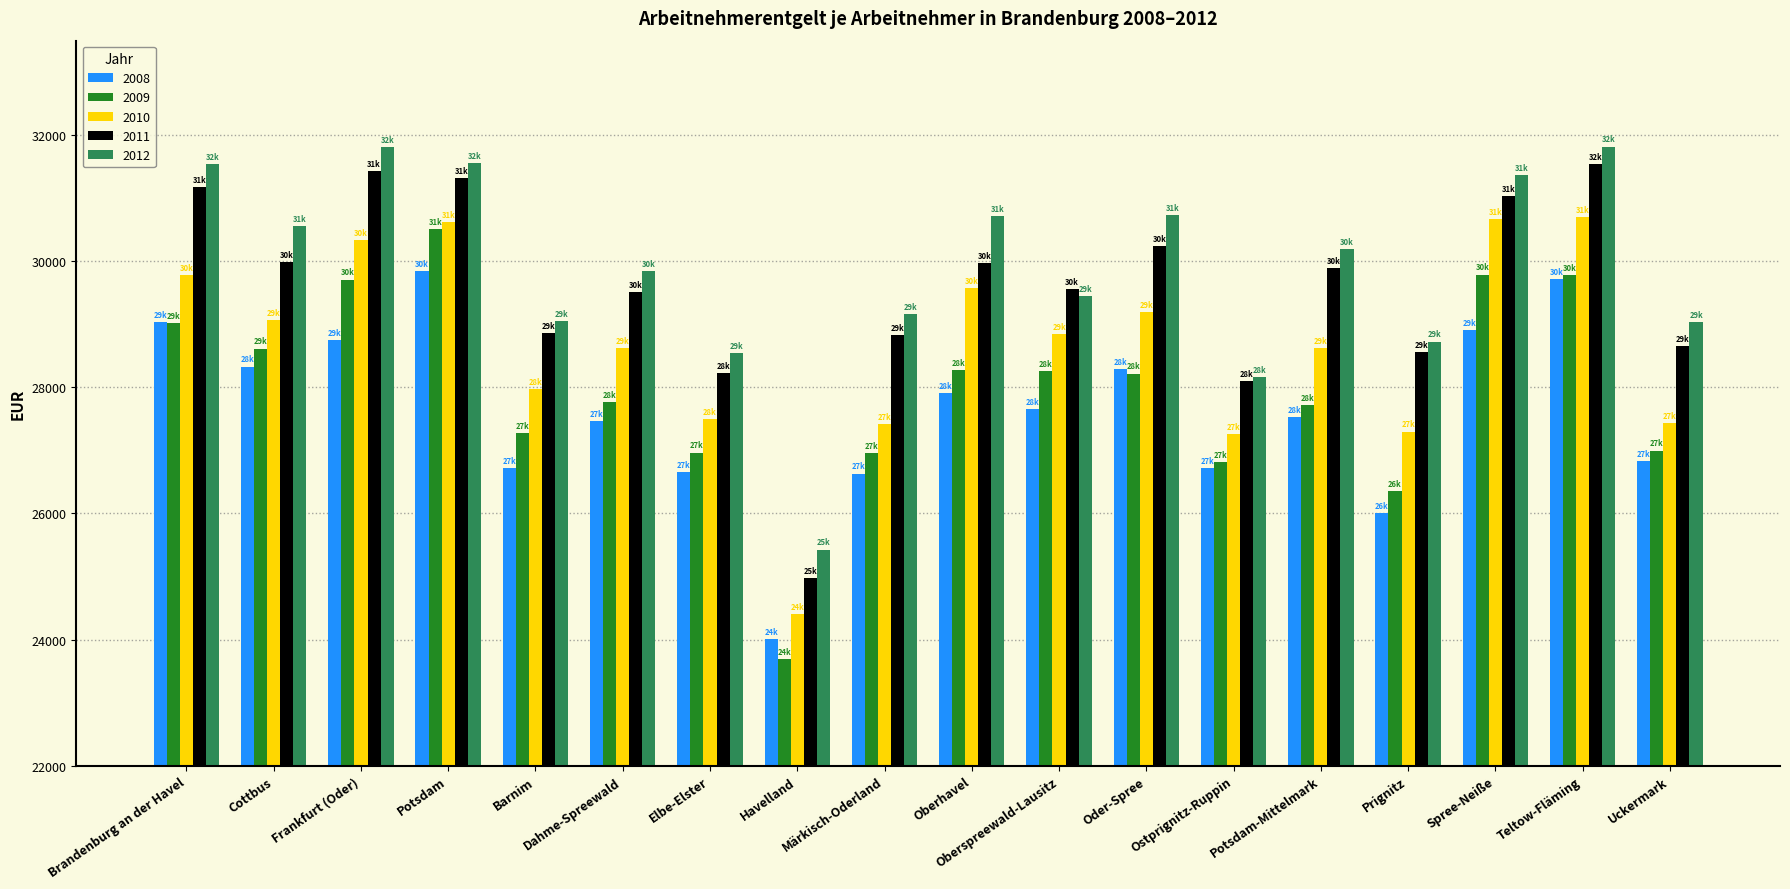

Are the bars grouped side by side (vs. stacked)?

Yes